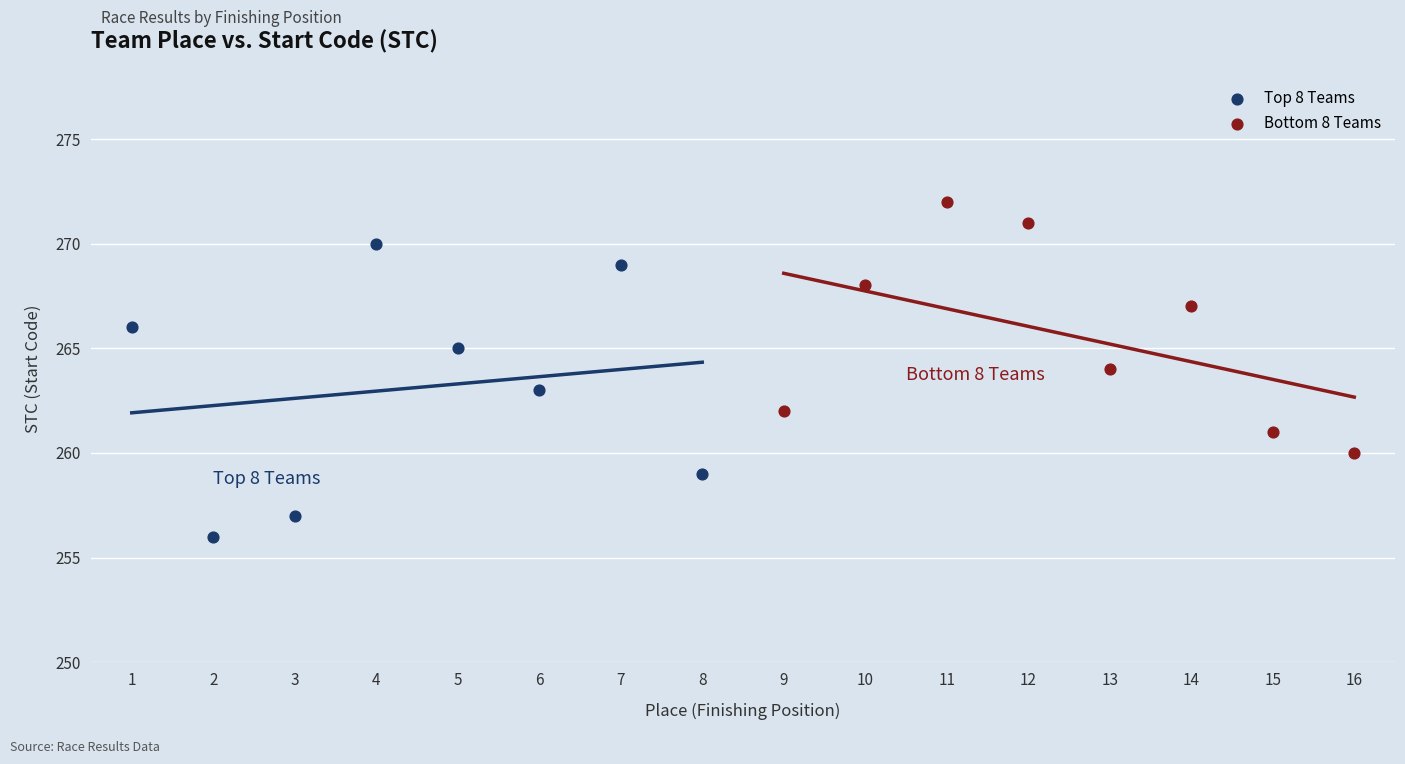

Which series has the widest spread of Y values?

Top 8 Teams